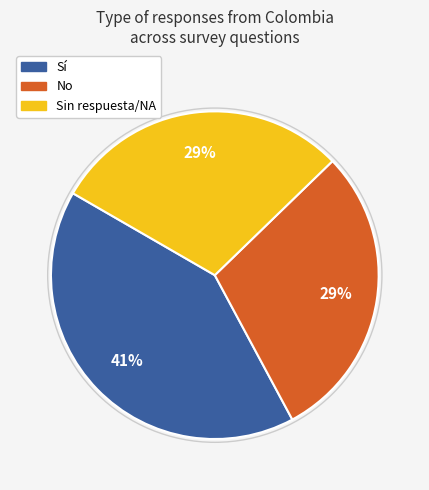

The Sin respuesta/NA slice represents 29% of the pie. True or false?

True